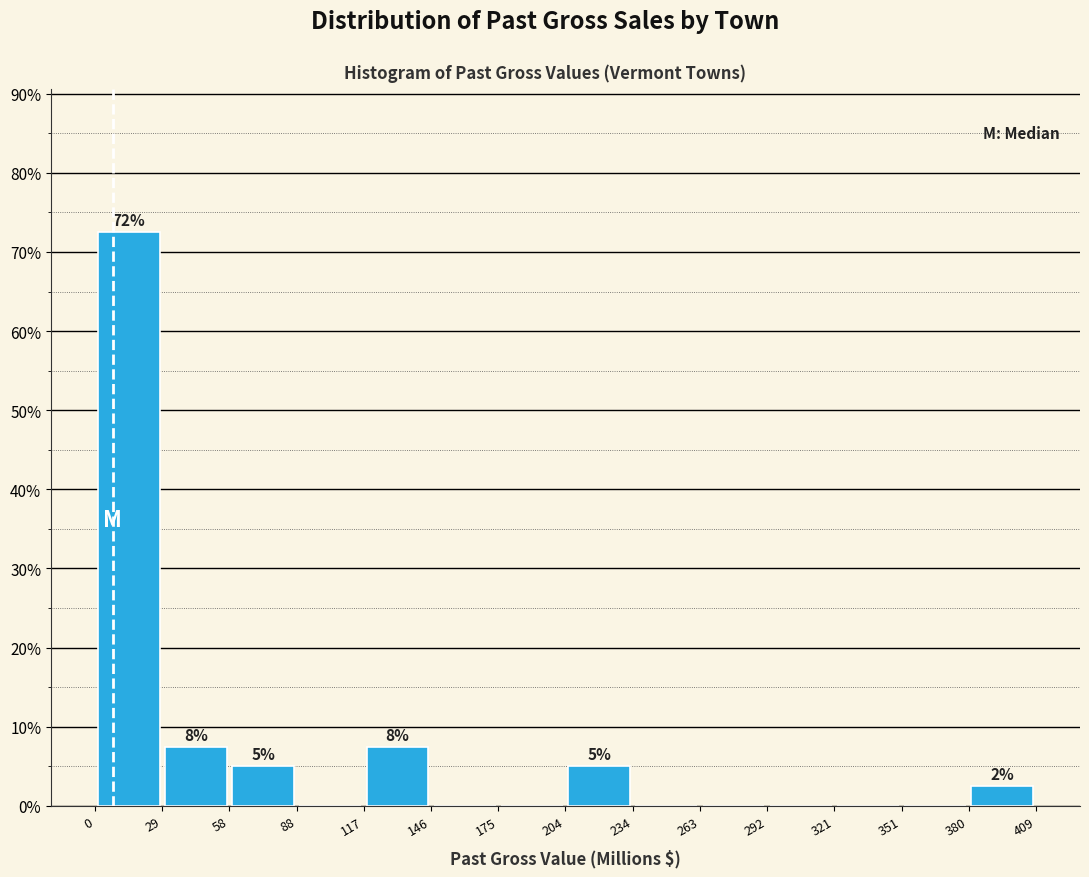

Which range on the x-axis has the tallest bar?

0 to 29